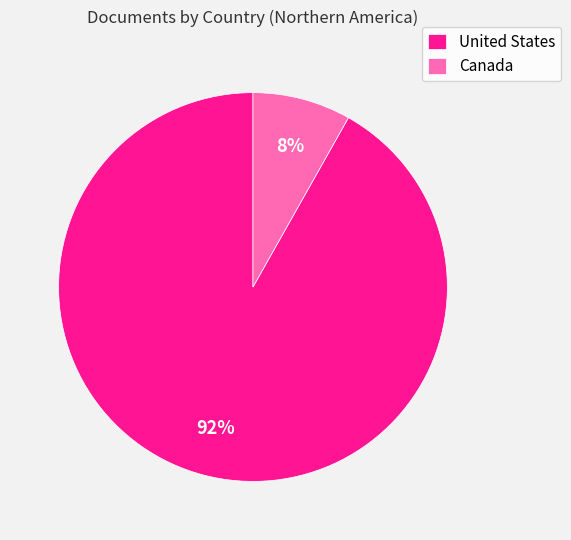

Which slice is the smallest?

Canada